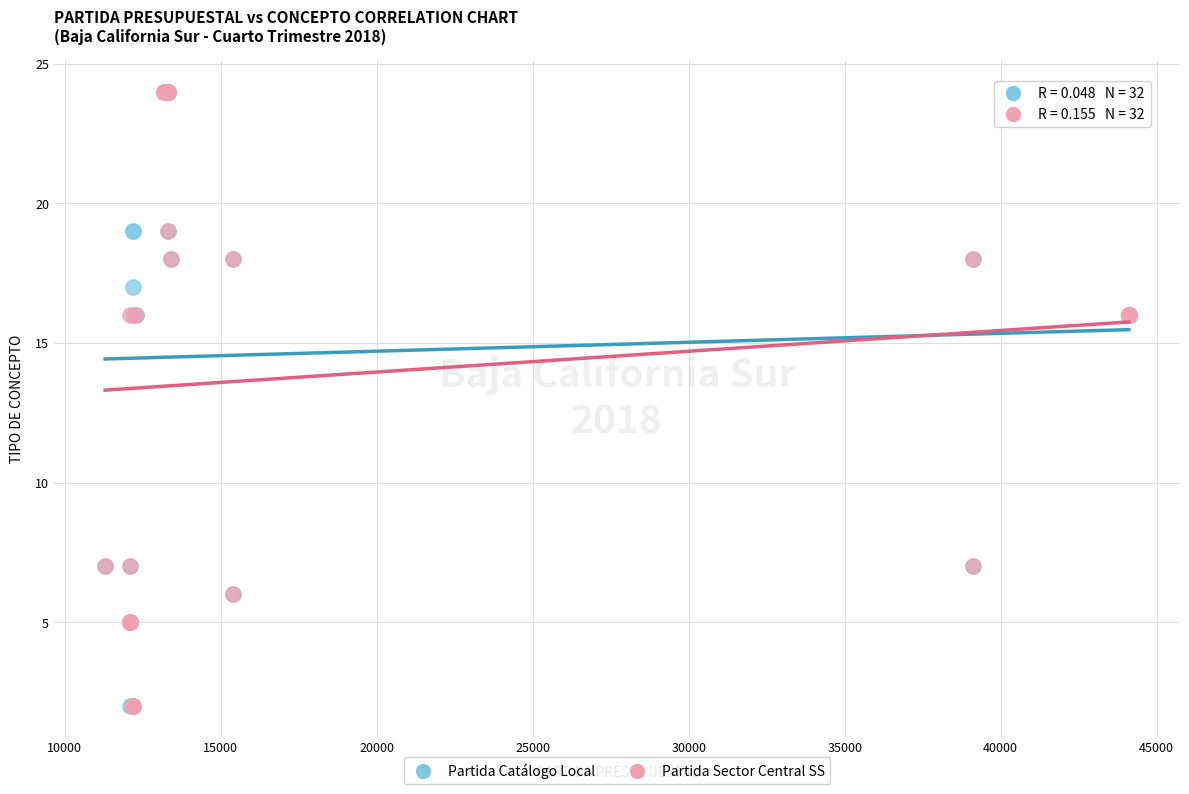

What are all the series names shown in the legend?

Partida Catálogo Local, Partida Sector Central SS